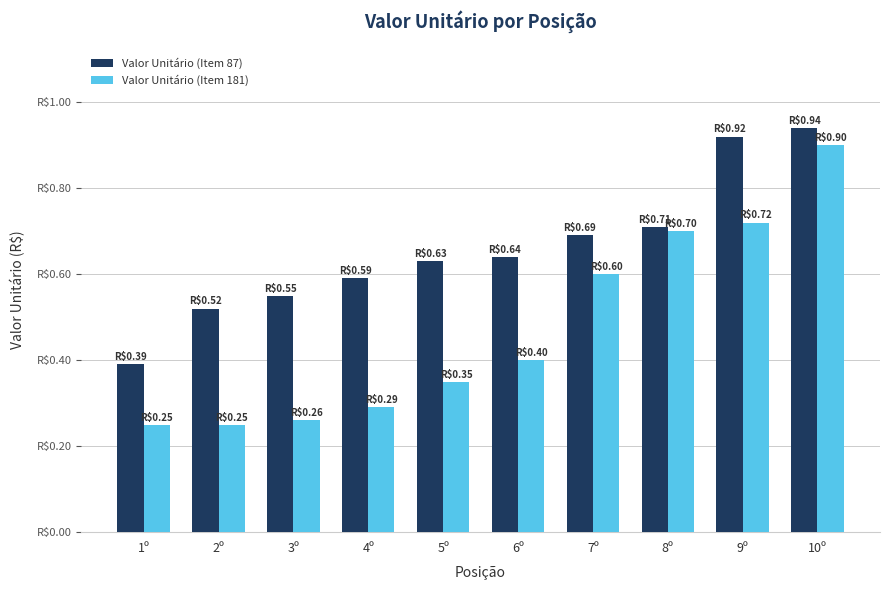

At which category does the chart reach its peak across all series?

10º